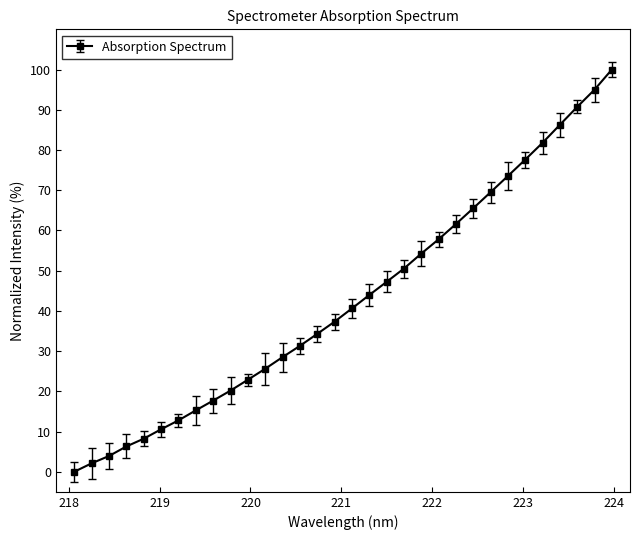

Reading left to right, what are all the values shown in this chart?

0.0	2.1	3.9	6.3	8.2	10.6	12.8	15.3	17.7	20.2	22.9	25.6	28.5	31.3	34.3	37.3	40.6	43.9	47.2	50.5	54.2	57.8	61.6	65.5	69.5	73.5	77.6	81.8	86.3	90.7	95.0	100.0